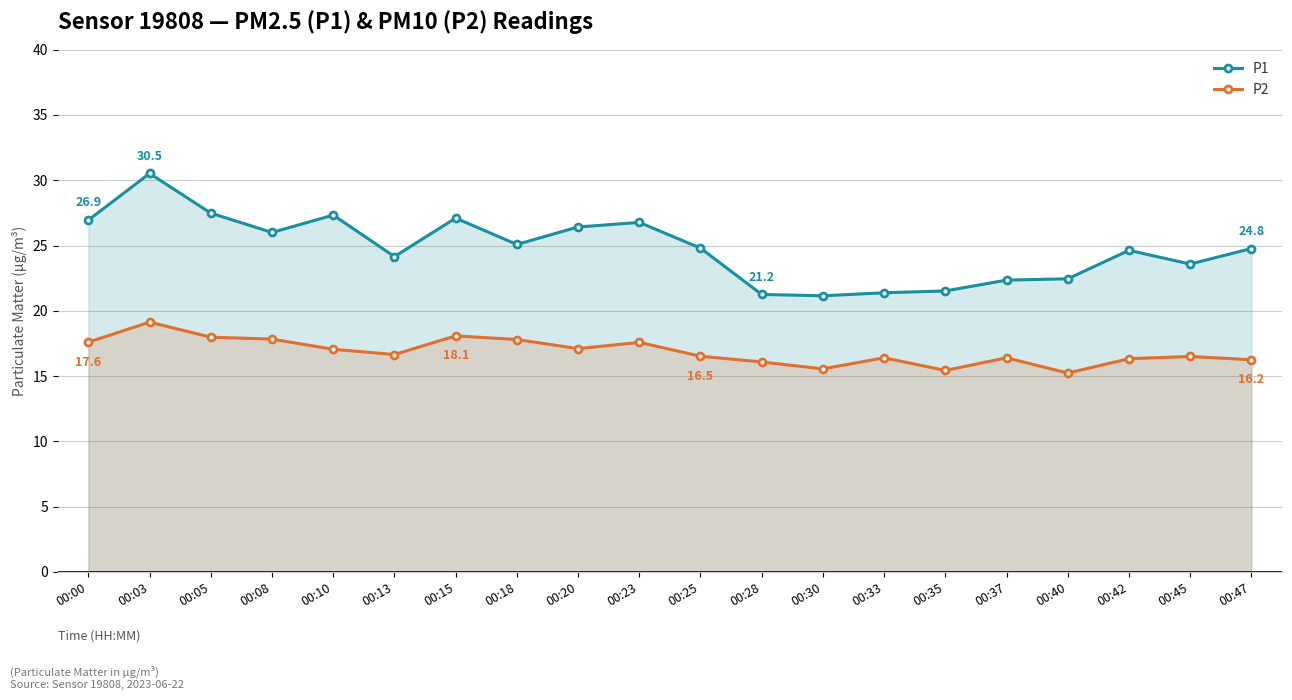

At which category is the sum across all series the highest?

00:03